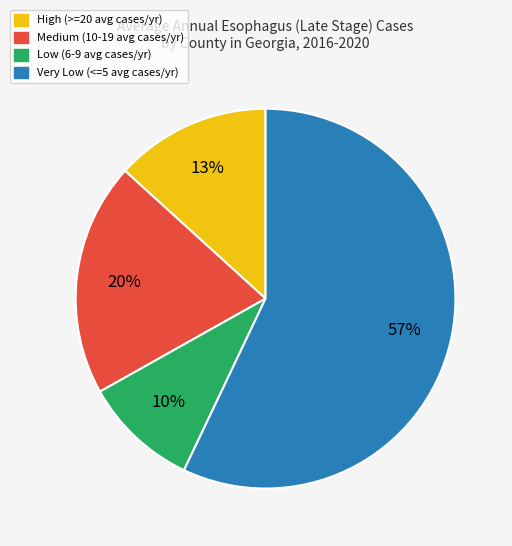

Is there any slice that represents more than half of the pie?

Yes